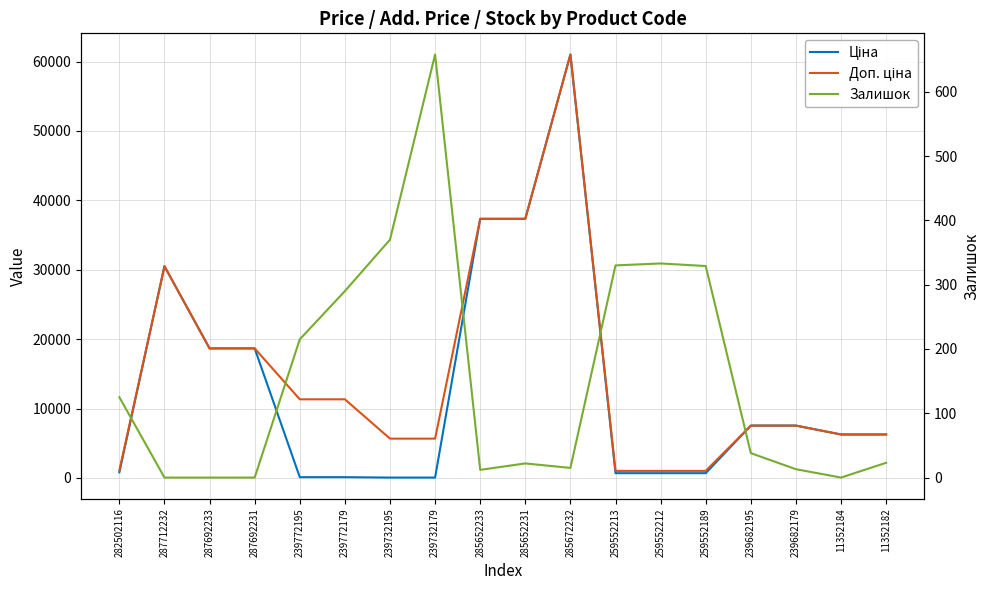

Is the value of Доп. ціна at 11352182 greater than the value of Залишок at 259552189?

Yes